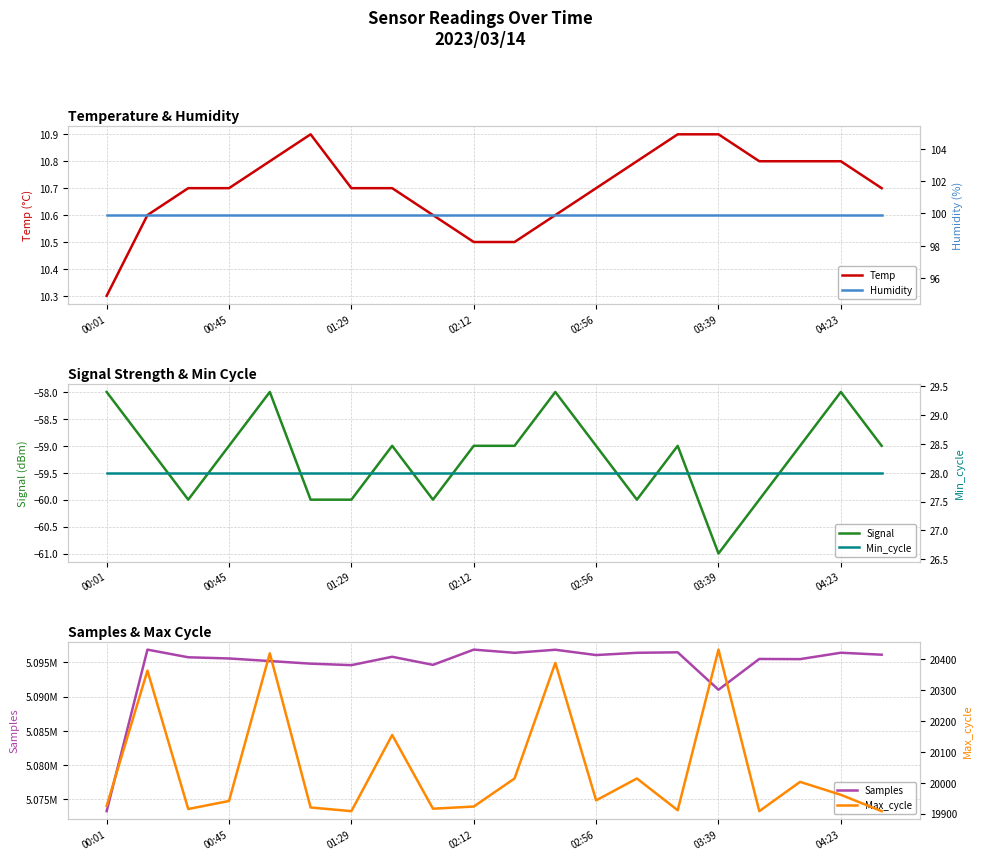

What are all the series names shown in the legend?

Temp, Signal, Samples, Humidity, Min_cycle, Max_cycle